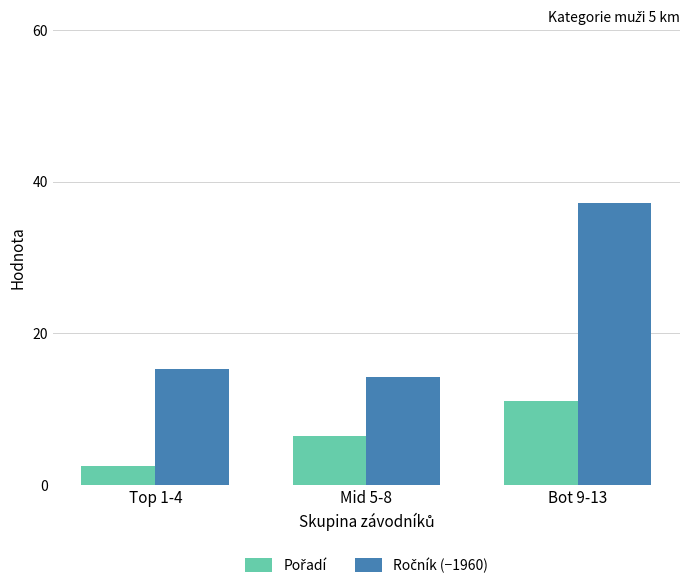

What is the difference between the highest and lowest values at Bot 9-13?

26.2